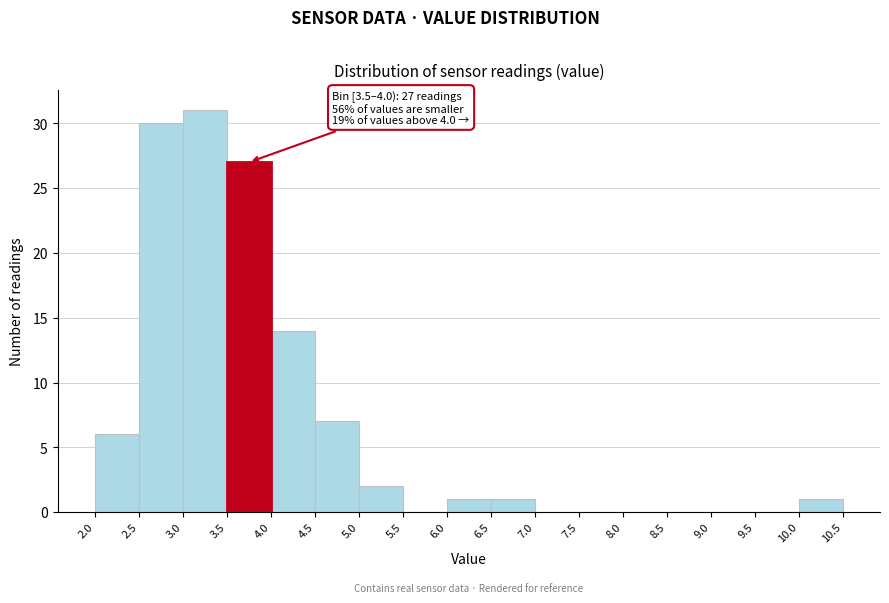

Over which range of the x-axis is the bar tallest?

3.0 to 3.5